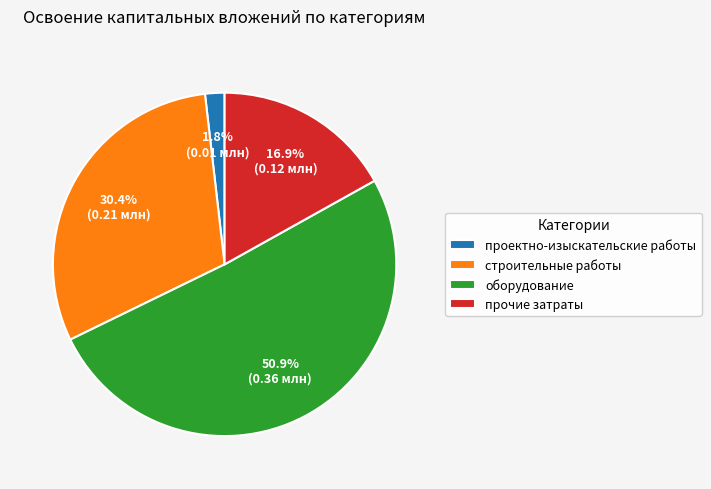

To the nearest percent, what portion does оборудование represent?

51%